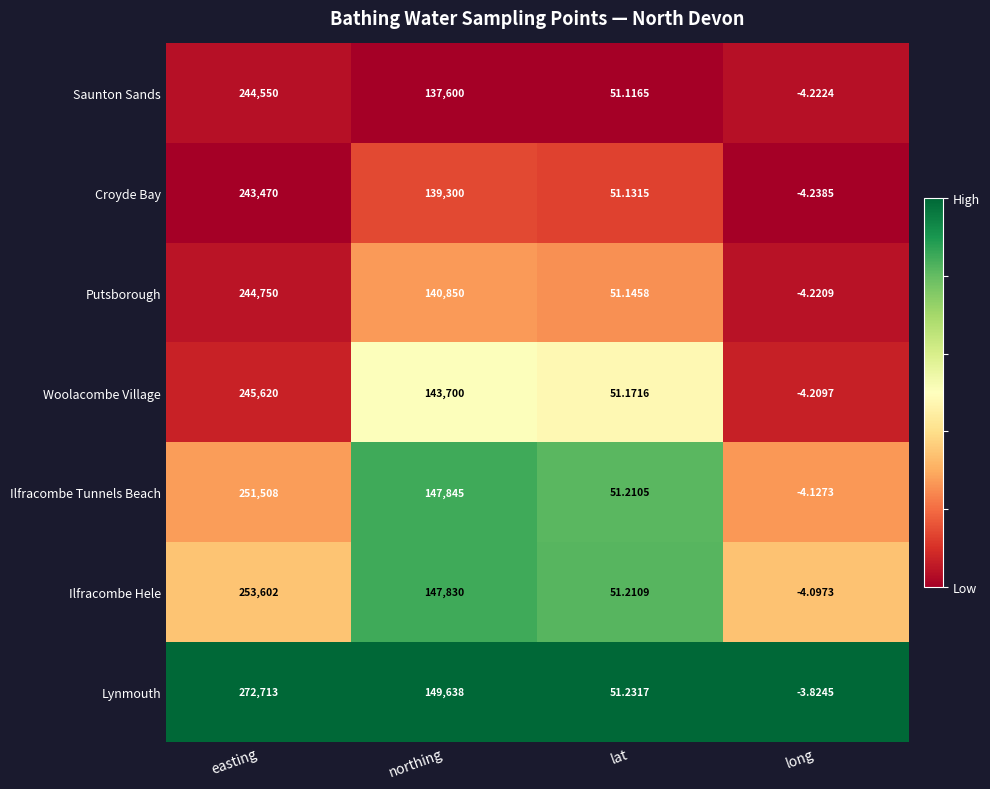

List the labels in order of Lynmouth value, smallest first.

long, lat, northing, easting